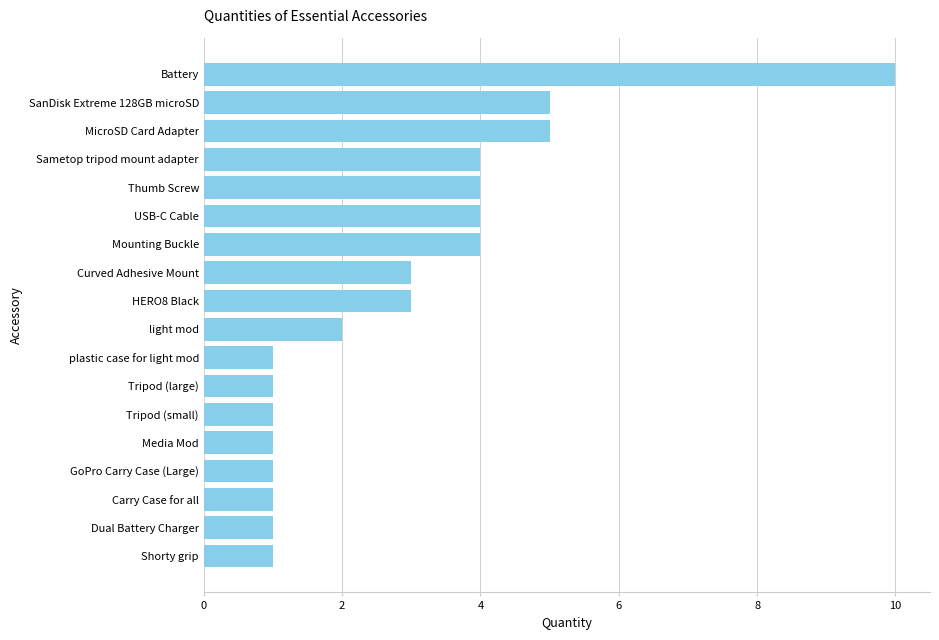

What is the difference between the maximum and minimum values?

9